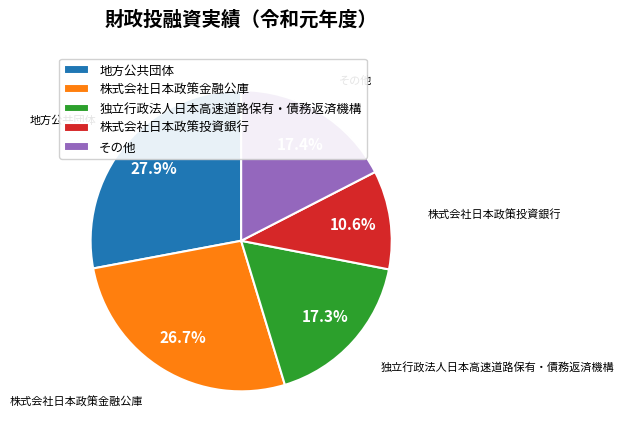

Is there a majority slice in this chart?

No